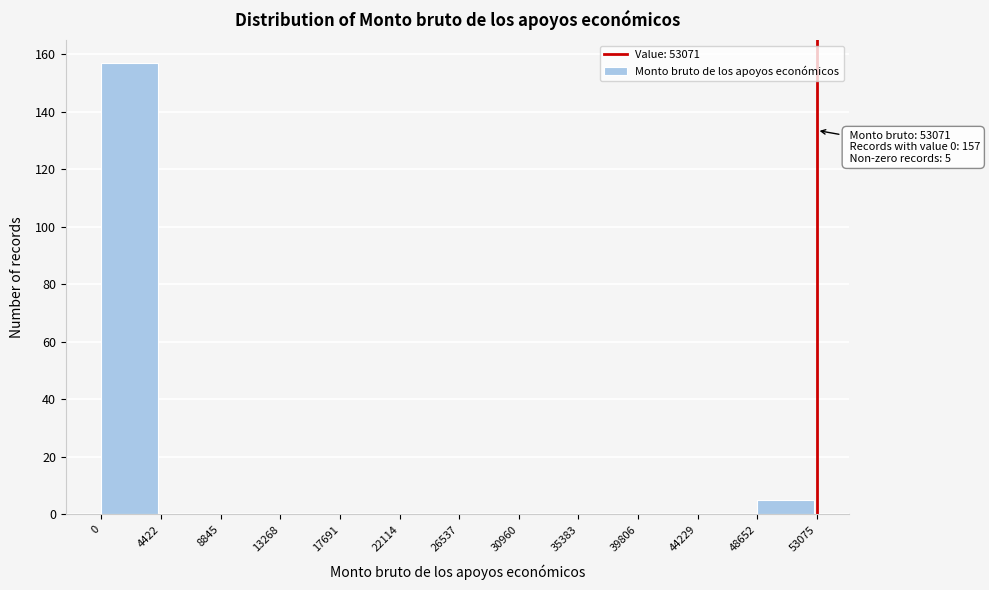

Over which range of the x-axis is the bar tallest?

0 to 4422